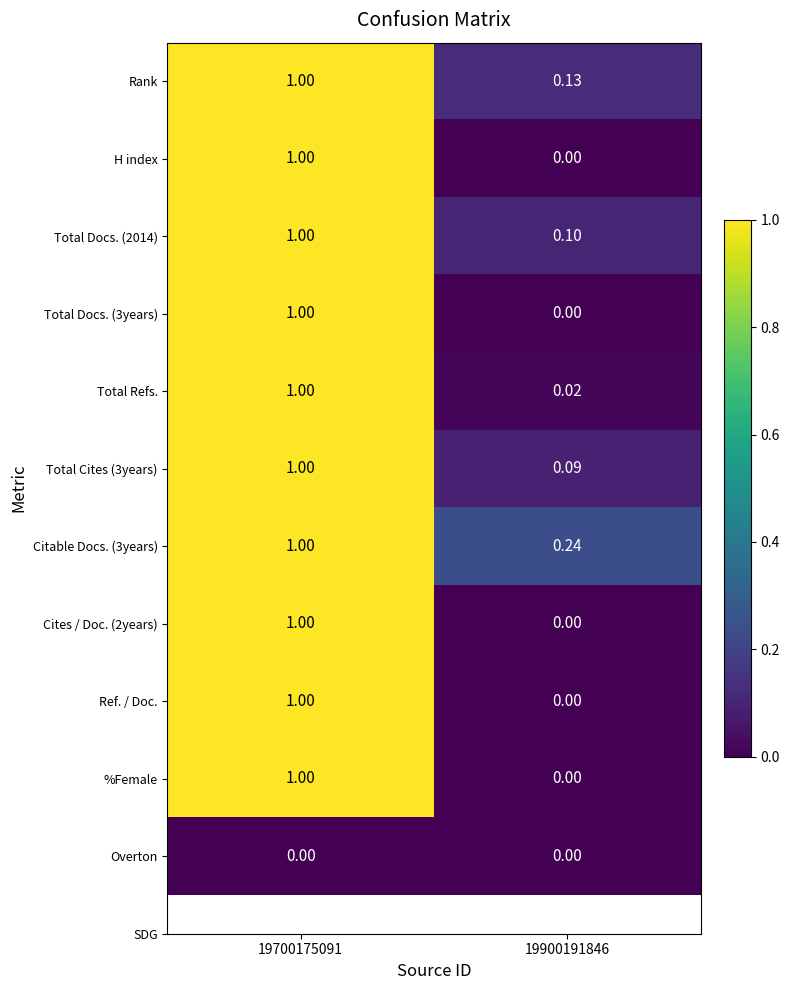

Is the value of %Female at 19900191846 greater than the value of Total Refs. at 19700175091?

No